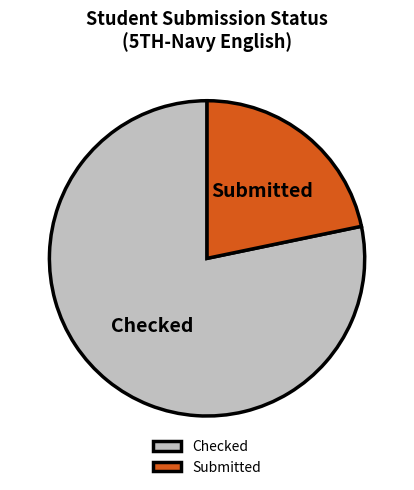

Count the number of slices in the pie.

2